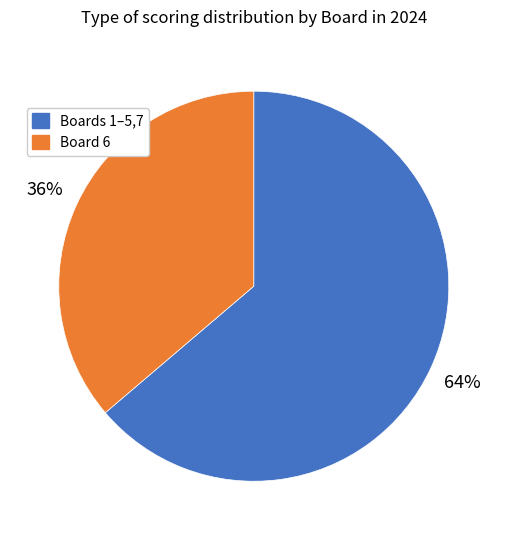

Is there any slice that represents more than half of the pie?

Yes